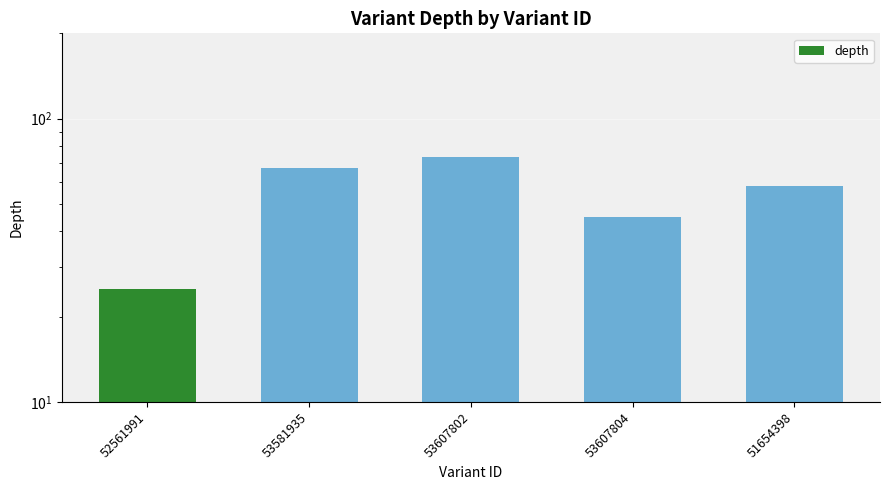

Is it true that the value at 52561991 is 25?

True